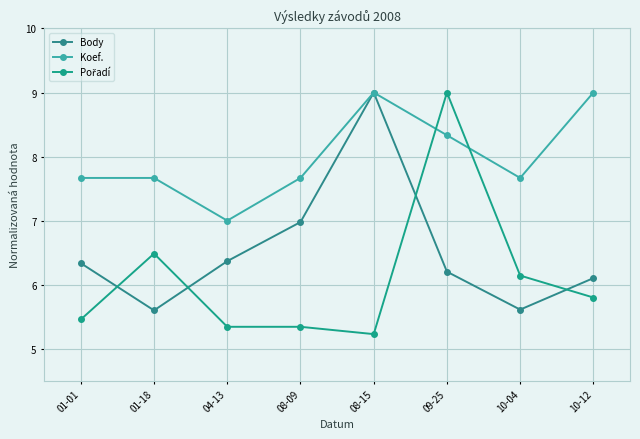

At which label is Pořadí closest to 7?

01-18